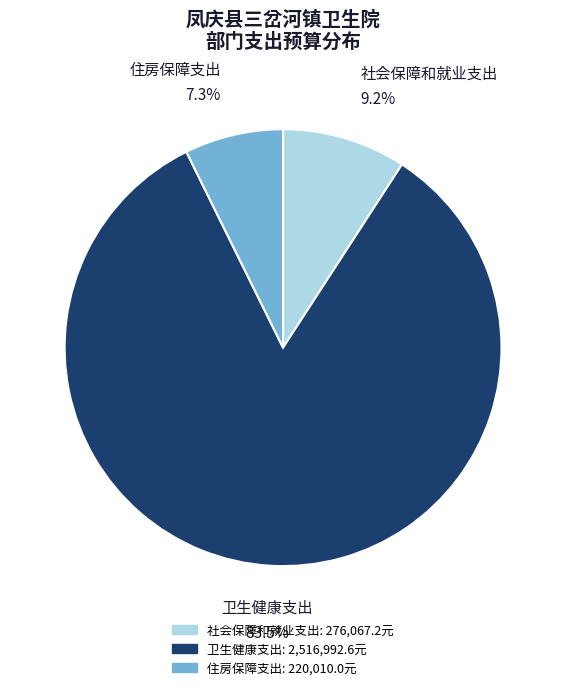

Is there any slice that represents more than half of the pie?

Yes